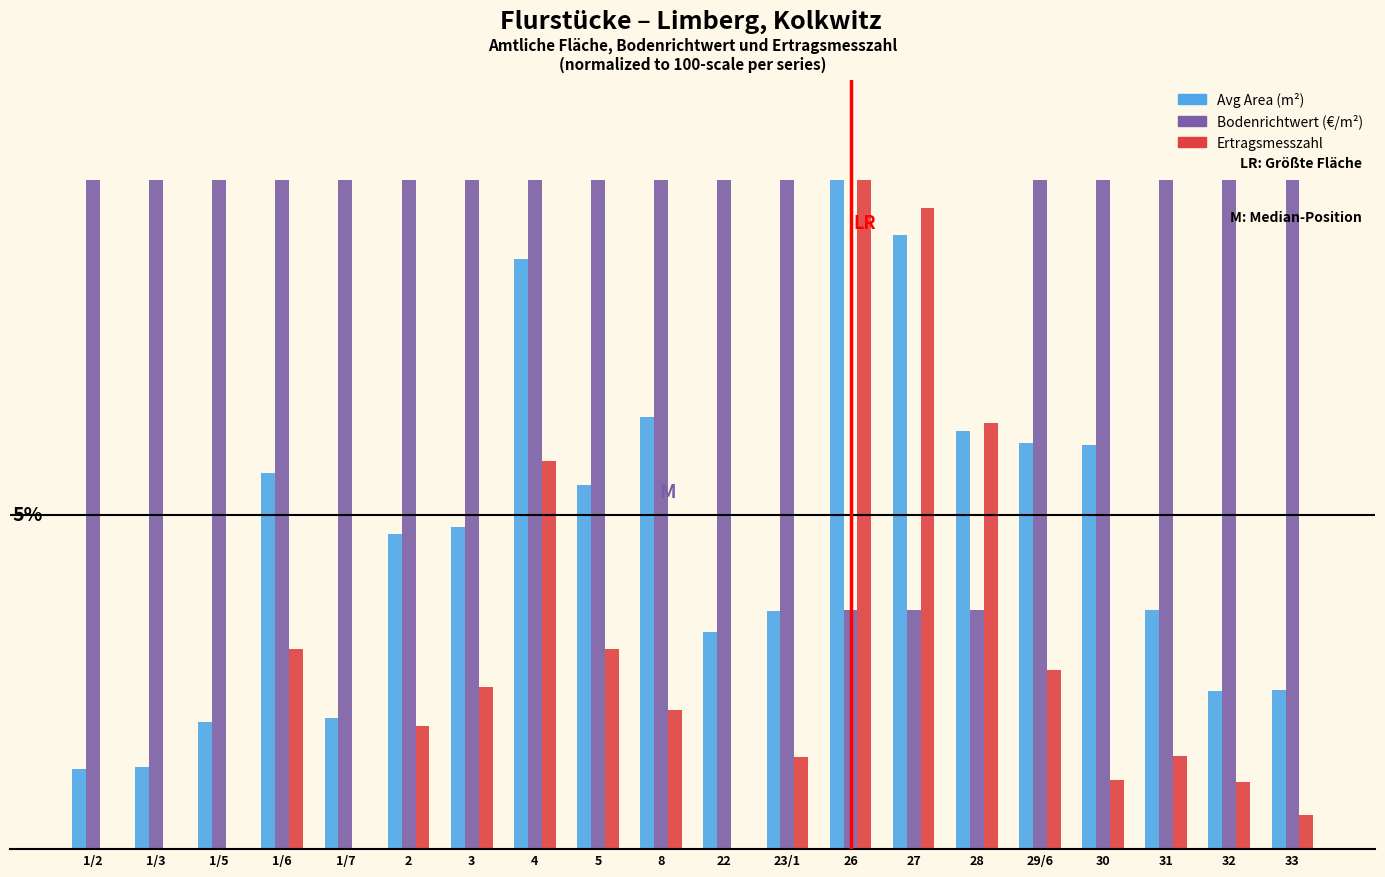

Are the bars grouped side by side (vs. stacked)?

Yes